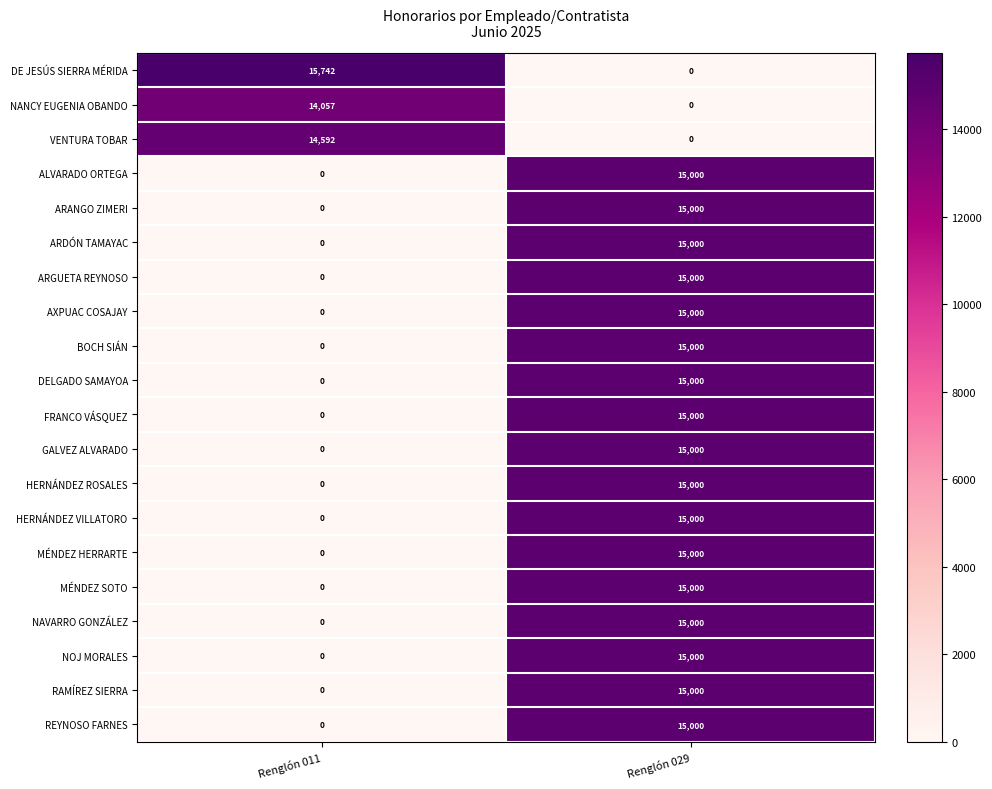

What is the maximum value shown in the chart?

15742